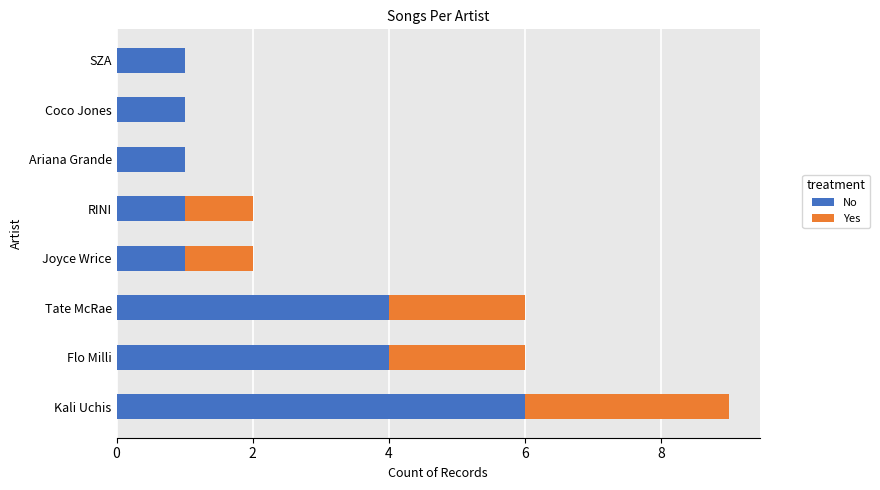

What is the sum of all No values?

19